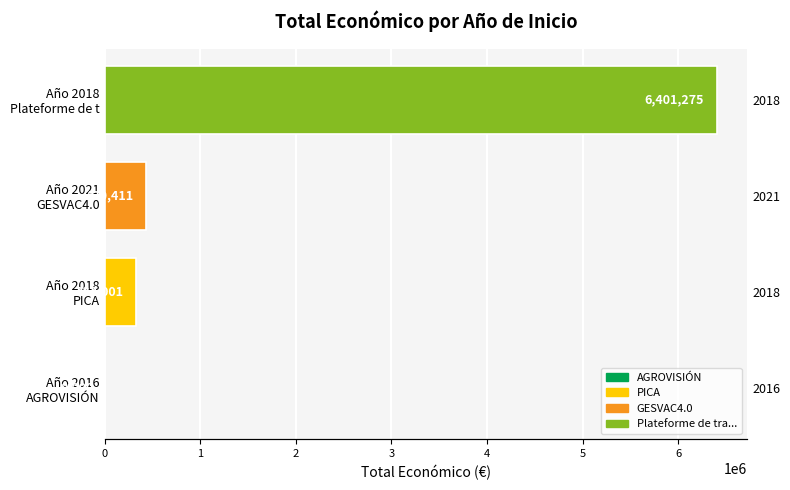

What is the sum of all values?

7172687